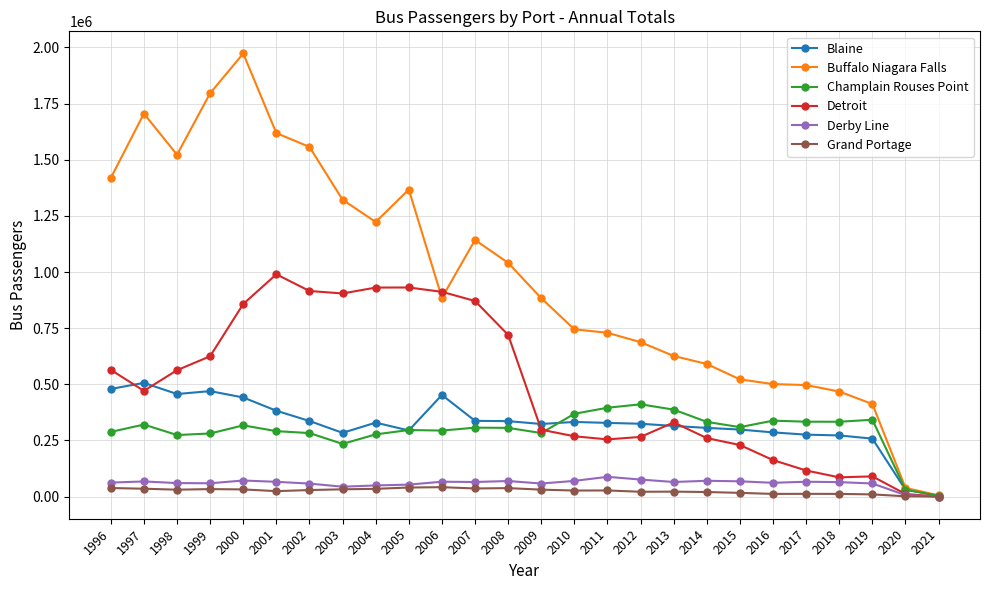

What is the highest value of the Champlain Rouses Point series?

410941